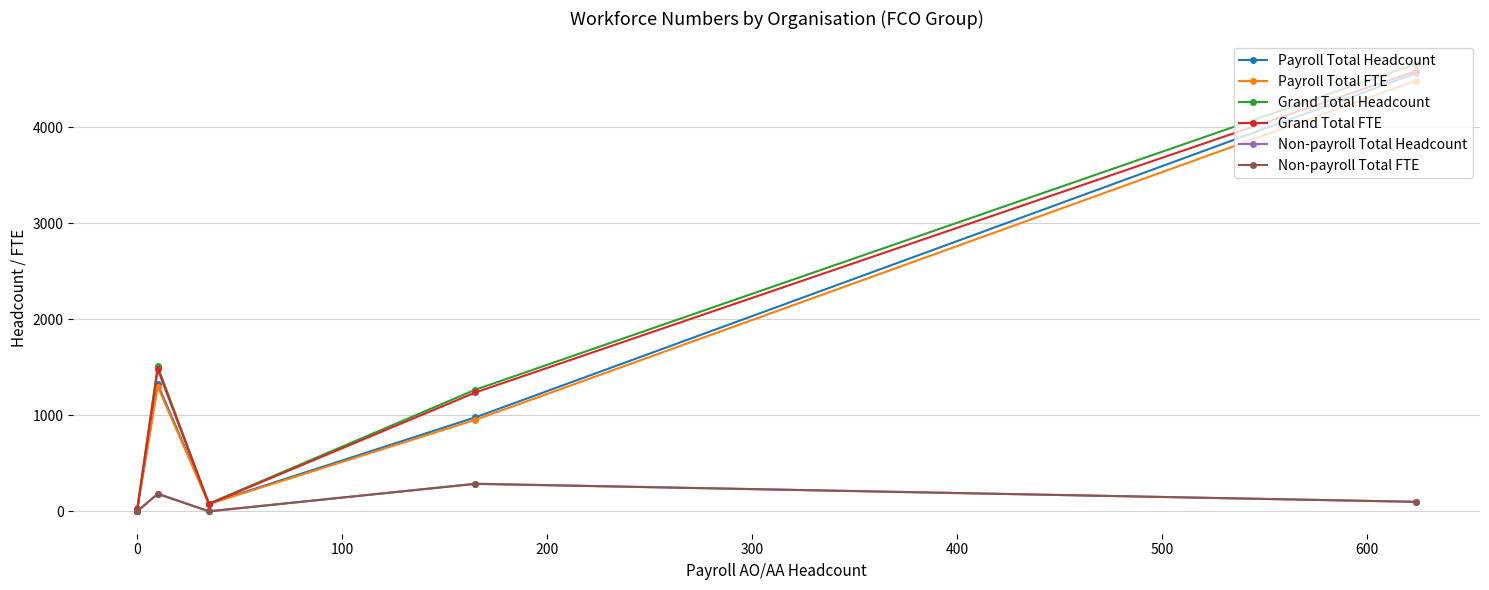

Reading left to right, extract all data points from this chart.

Payroll Total Headcount: 0.0	7.0	20.0	1326.0	81.0	979.0	4563.0
Payroll Total FTE: 0.0	6.0	20.0	1298.0	76.0	953.0	4487.0
Grand Total Headcount: 0.0	7.0	20.0	1510.0	81.0	1267.0	4662.0
Grand Total FTE: 0.0	6.0	20.0	1480.0	76.0	1238.0	4586.0
Non-payroll Total Headcount: 0.0	0.0	0.0	184.0	0.0	288.0	99.0
Non-payroll Total FTE: 0.0	0.0	0.0	181.7	0.0	285.8	99.0